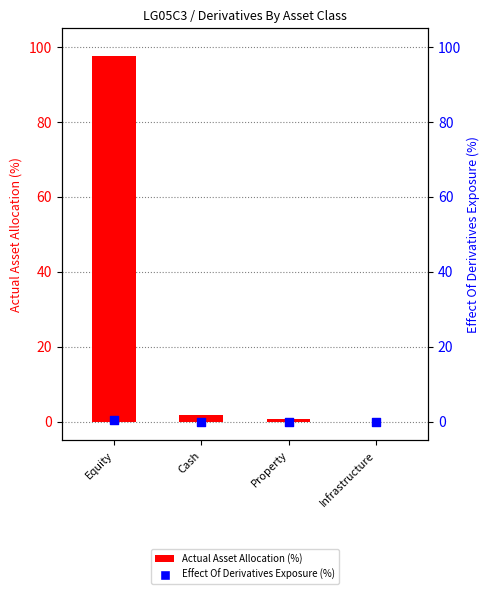

At which category is the sum across all series the highest?

Equity